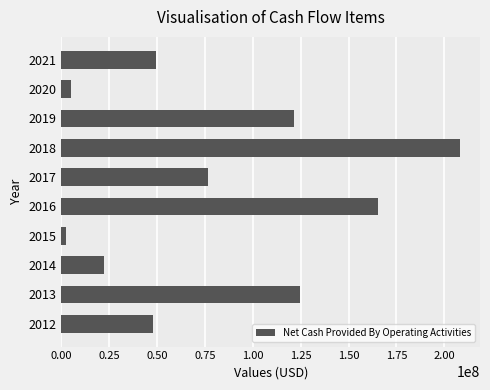

What is the sum of all values?

823073113